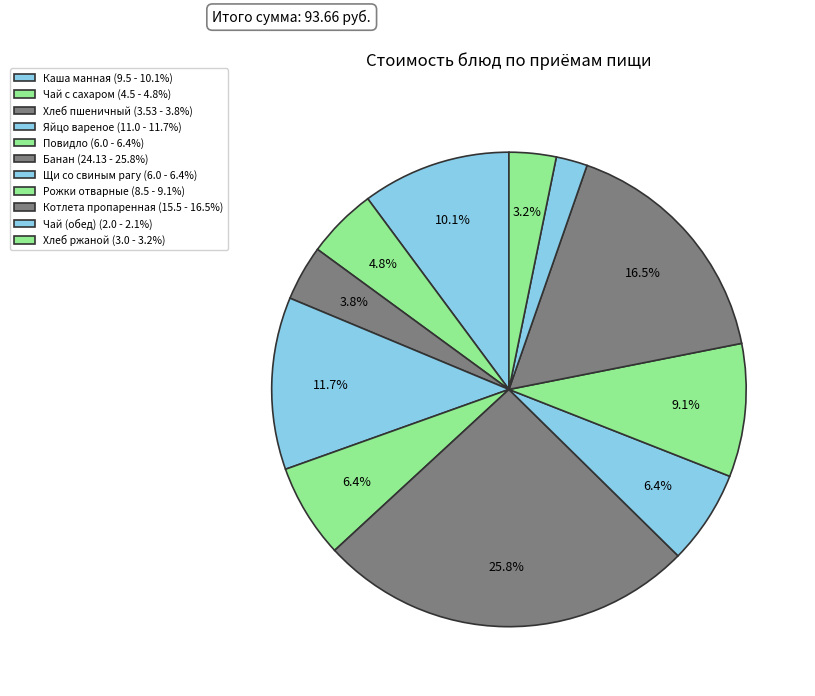

How many slices are in this pie chart?

11